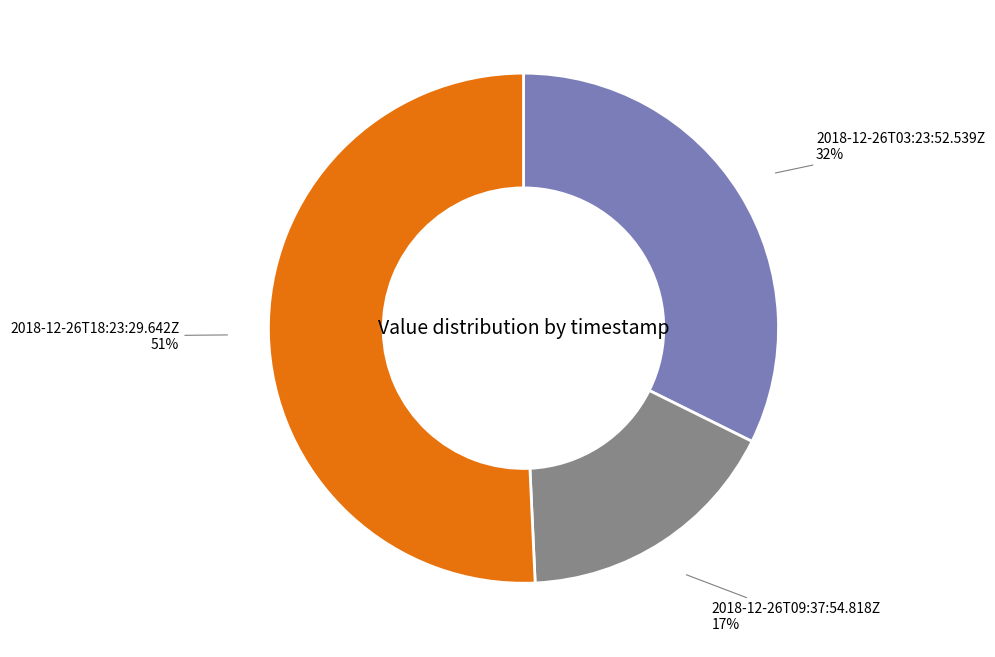

Combined, do 2018-12-26T09:37:54.818Z and 2018-12-26T18:23:29.642Z account for over 50%?

Yes